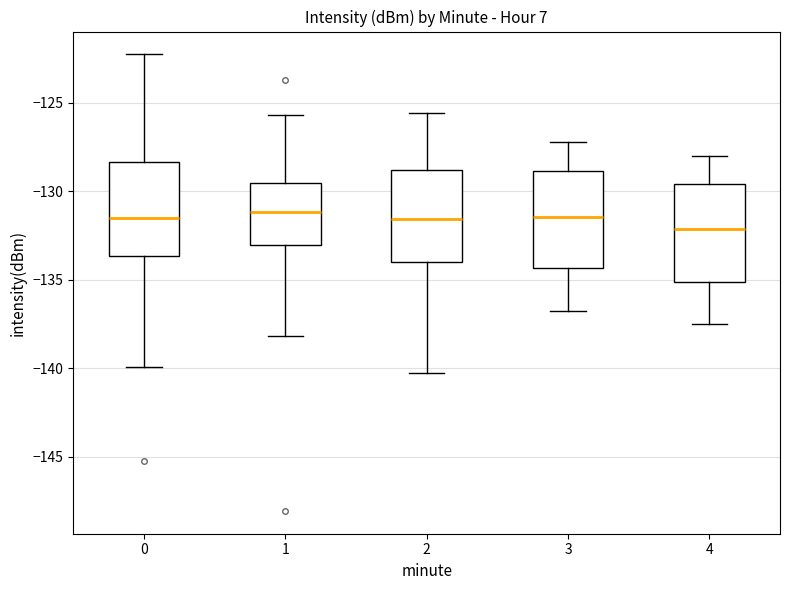

Reading left to right, read every box against the y-axis: the position of its median line, the range the box covers, and the ends of its whiskers. The values are not printed on the chart, so give them approximately, as read against the axis.

0: median -131.5, box -133.5 to -128.5, whiskers -140.0 to -122.5
1: median -131.0, box -133.0 to -129.5, whiskers -138.0 to -125.5
2: median -131.5, box -134.0 to -129.0, whiskers -140.5 to -125.5
3: median -131.5, box -134.5 to -129.0, whiskers -137.0 to -127.0
4: median -132.0, box -135.0 to -129.5, whiskers -137.5 to -128.0